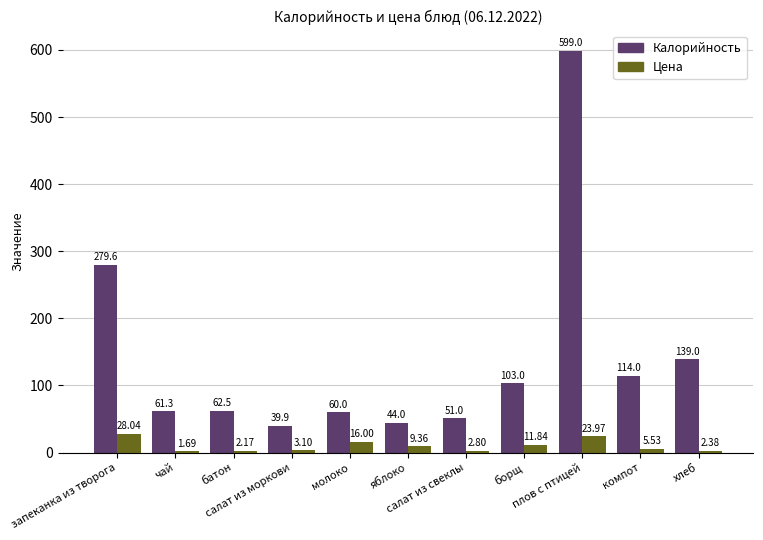

What is the sum of all Цена values?

106.9